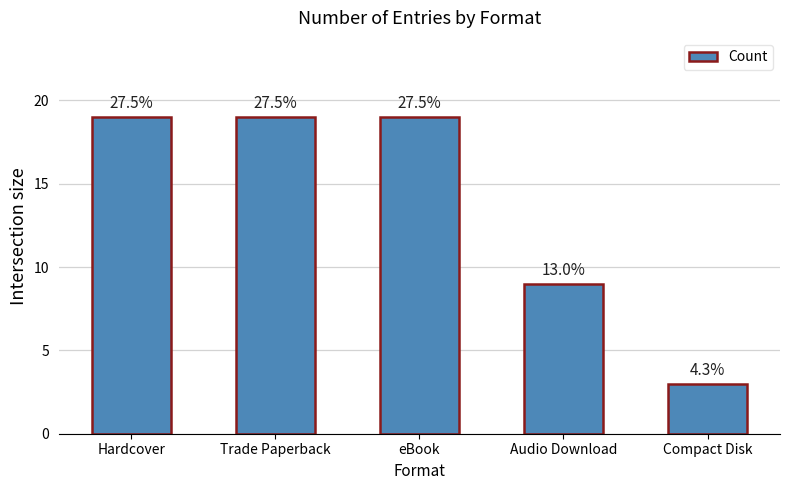

The value at Trade Paperback is 9. True or false?

False